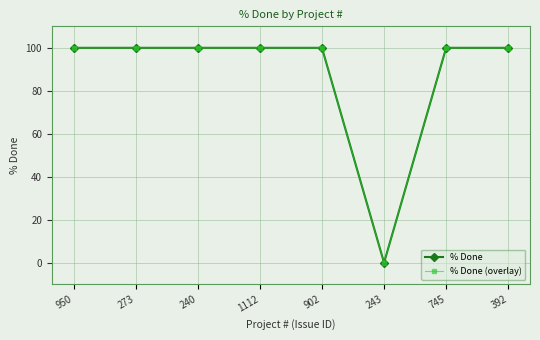

Which series has the largest range (max minus min)?

% Done